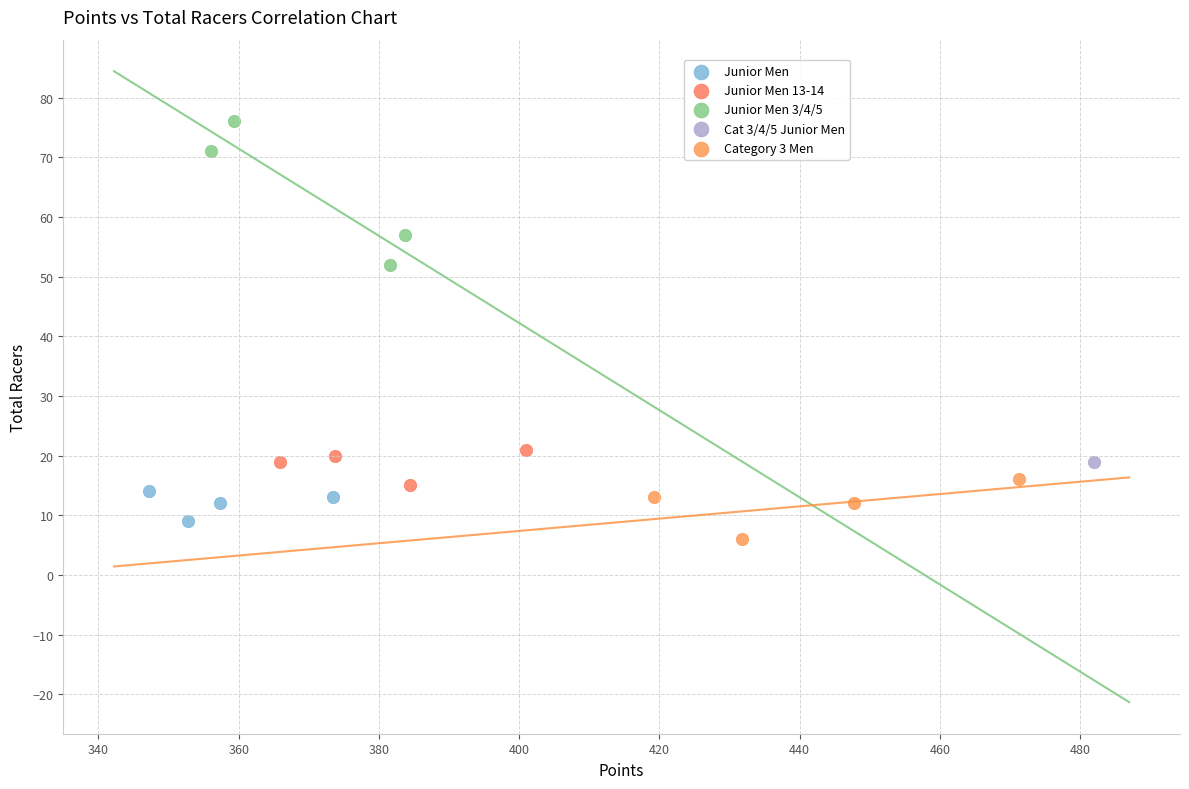

What are all the series names shown in the legend?

Junior Men, Junior Men 13-14, Junior Men 3/4/5, Cat 3/4/5 Junior Men, Category 3 Men